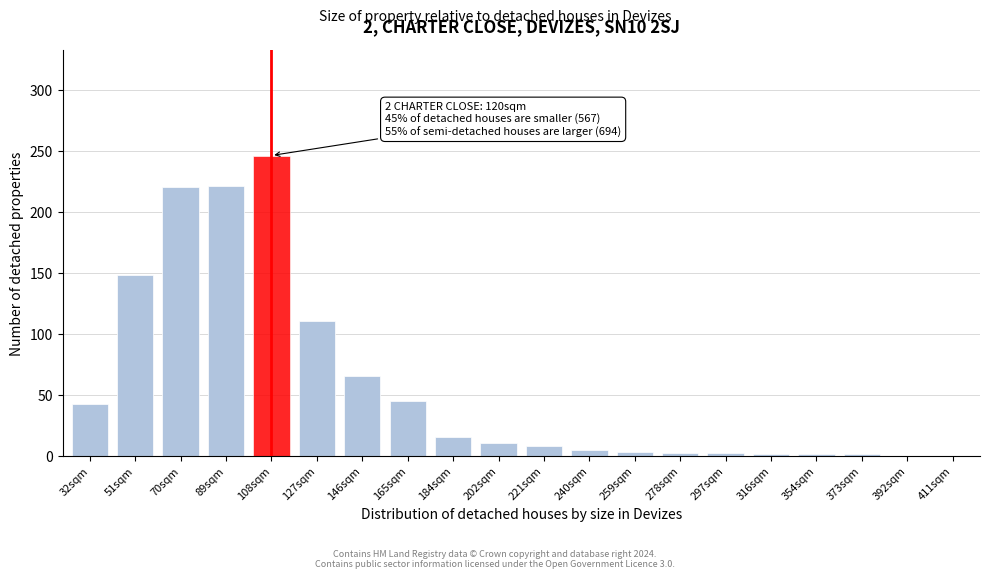

Which label corresponds to the largest value in the chart?

108sqm